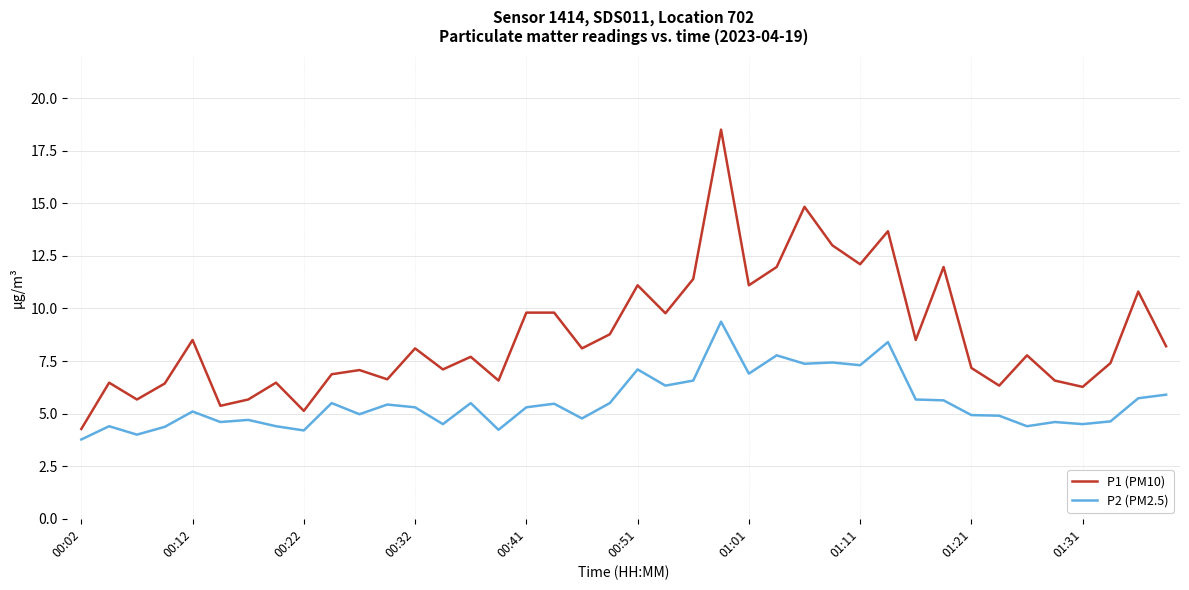

What is the difference between the maximum and minimum values in the P1 (PM10) series?

14.2